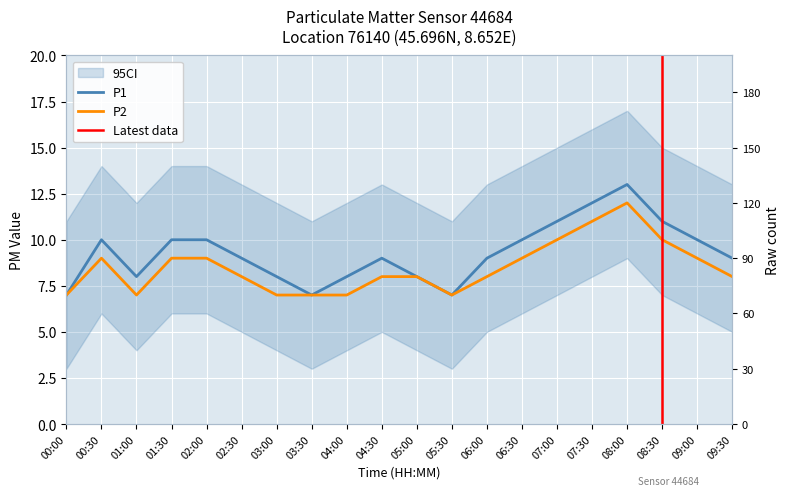

What is the sum of the P1 values at 00:30 and 08:00?

23